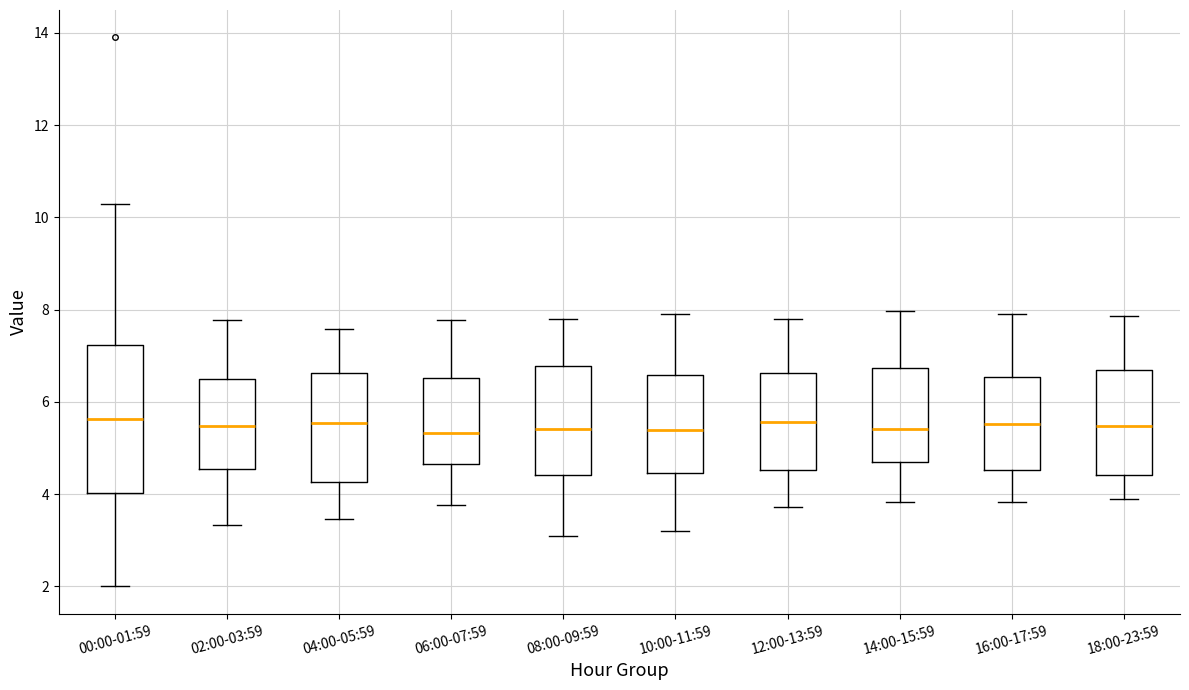

Reading left to right, read every box against the y-axis: the position of its median line, the range the box covers, and the ends of its whiskers. The values are not printed on the chart, so give them approximately, as read against the axis.

00:00-01:59: median 5.6, box 4.0 to 7.2, whiskers 2.0 to 10.4
02:00-03:59: median 5.4, box 4.6 to 6.4, whiskers 3.4 to 7.8
04:00-05:59: median 5.6, box 4.2 to 6.6, whiskers 3.4 to 7.6
06:00-07:59: median 5.4, box 4.6 to 6.6, whiskers 3.8 to 7.8
08:00-09:59: median 5.4, box 4.4 to 6.8, whiskers 3.2 to 7.8
10:00-11:59: median 5.4, box 4.4 to 6.6, whiskers 3.2 to 8.0
12:00-13:59: median 5.6, box 4.6 to 6.6, whiskers 3.8 to 7.8
14:00-15:59: median 5.4, box 4.6 to 6.8, whiskers 3.8 to 8.0
16:00-17:59: median 5.6, box 4.6 to 6.6, whiskers 3.8 to 8.0
18:00-23:59: median 5.4, box 4.4 to 6.6, whiskers 4.0 to 7.8